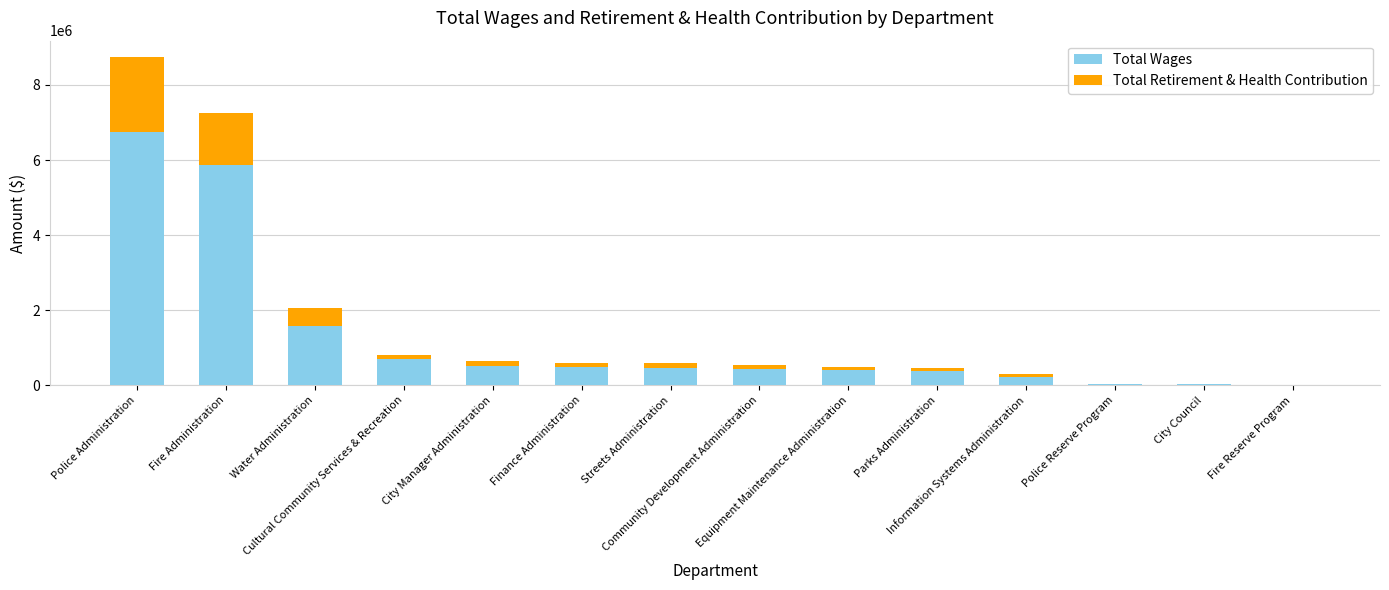

What is the sum of all Total Wages values?

17843223